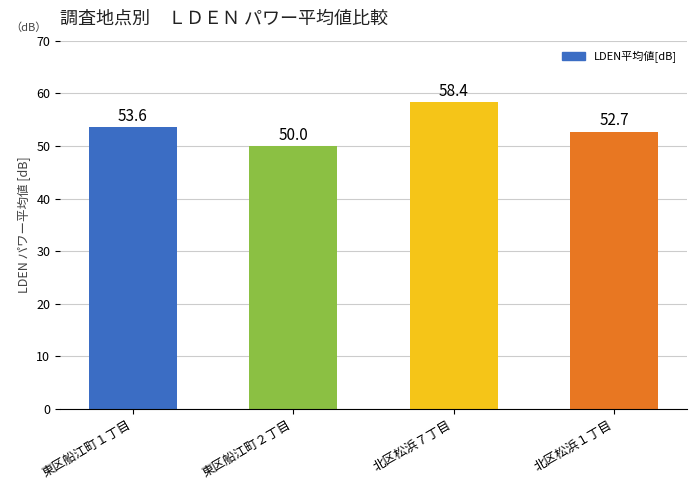

The chart shows a value of 53.6 at 東区船江町１丁目. True or false?

True